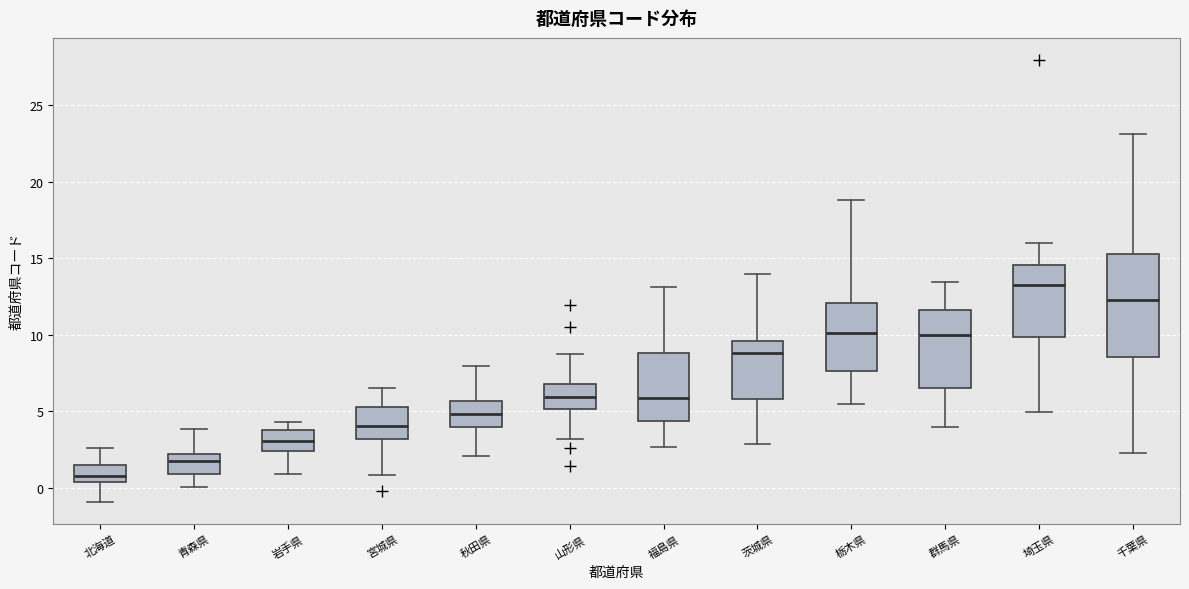

Which box is the tallest, from its lower edge to its upper edge?

千葉県